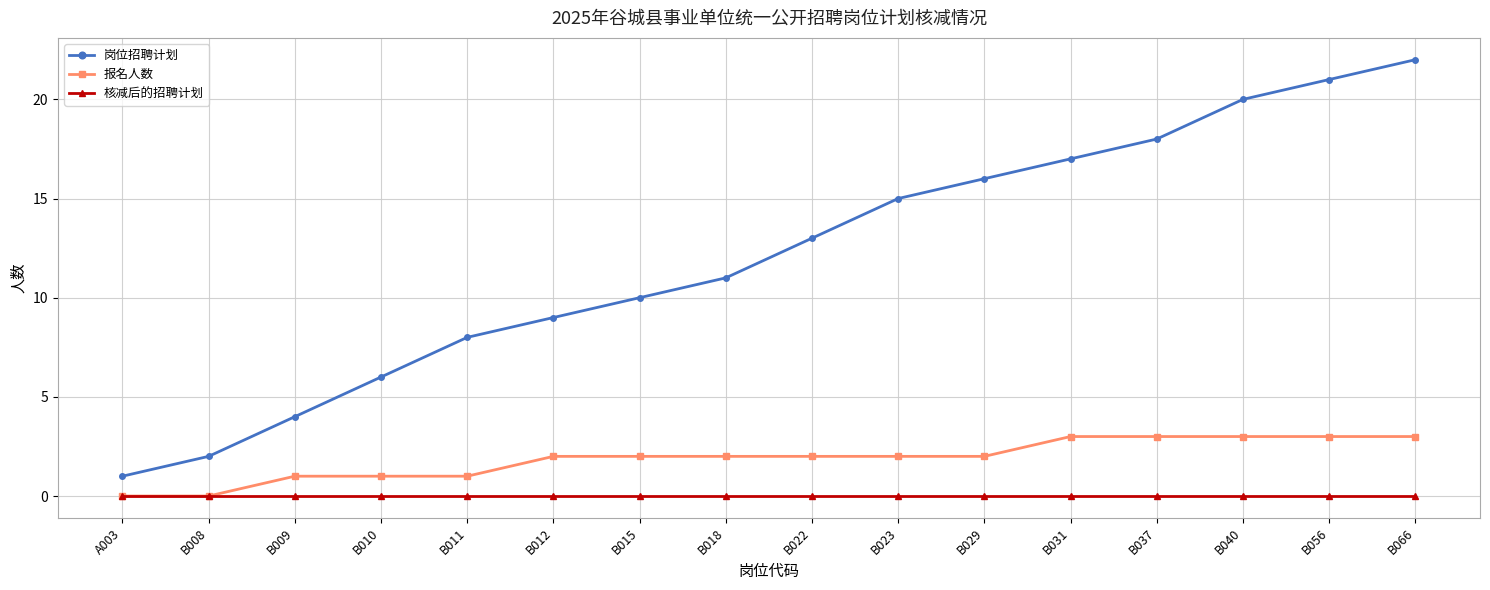

True or false: 岗位招聘计划 and 报名人数 cross at least once.

False